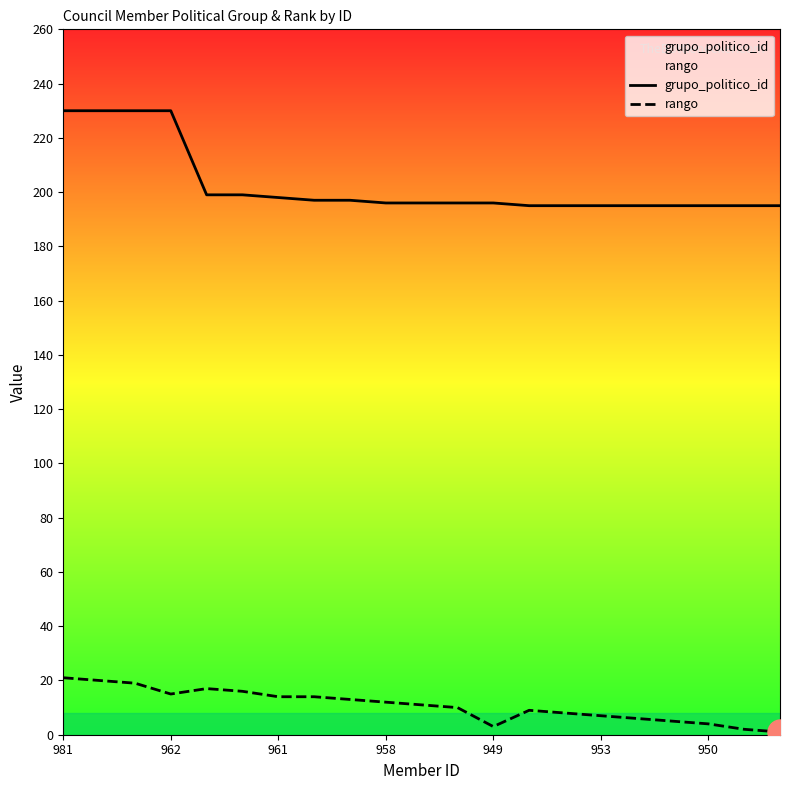

Count the number of data series in this chart.

2